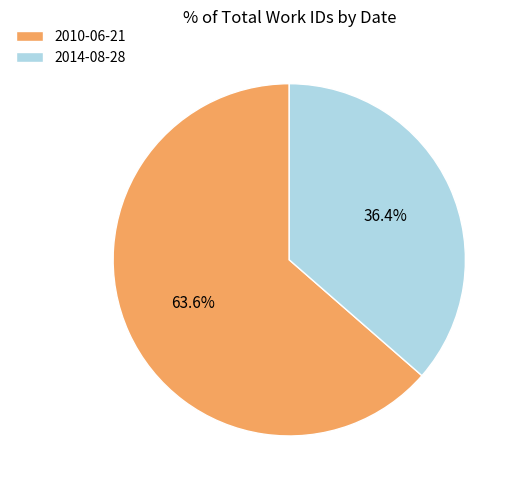

What is the smallest slice in the pie chart?

2014-08-28